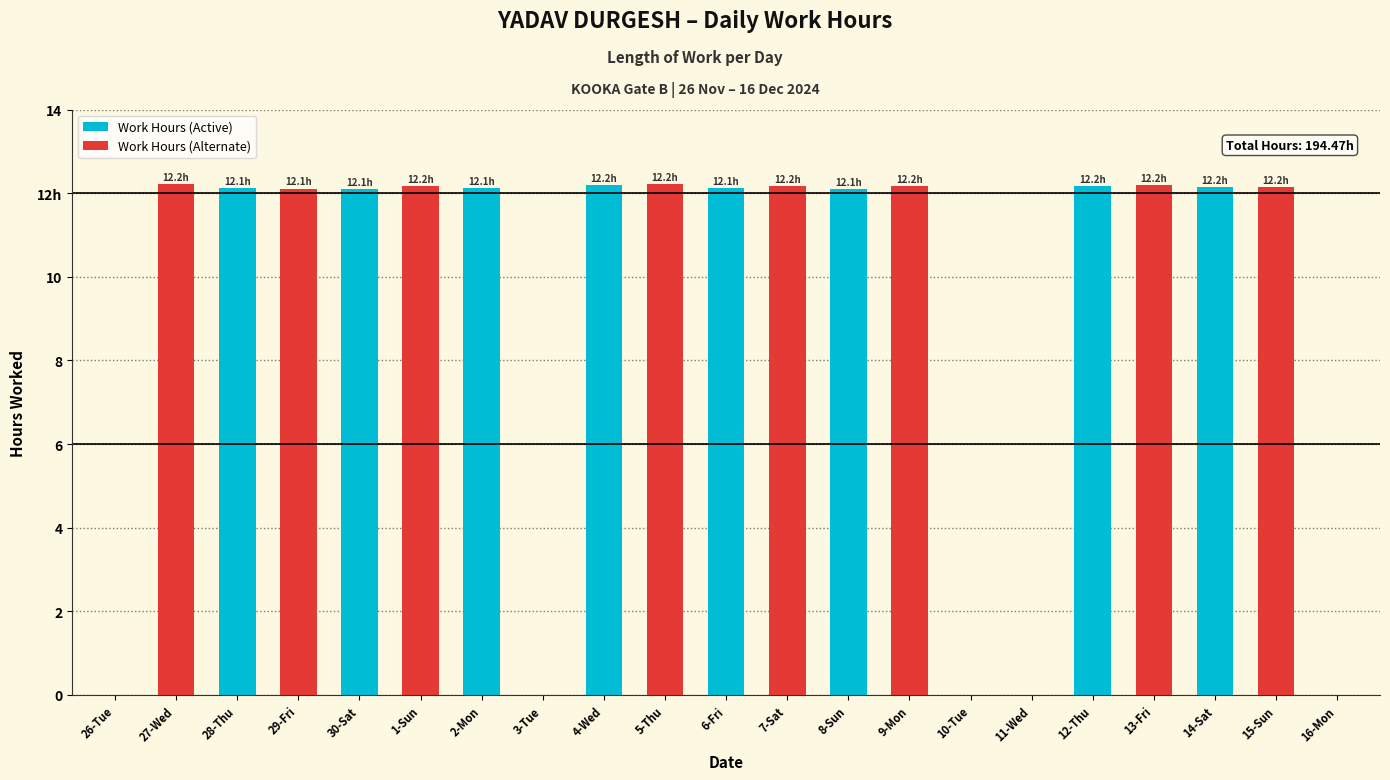

Rank the categories by value from highest to lowest.

27-Wed, 5-Thu, 13-Fri, 4-Wed, 7-Sat, 9-Mon, 1-Sun, 12-Thu, 14-Sat, 15-Sun, 6-Fri, 28-Thu, 2-Mon, 29-Fri, 30-Sat, 8-Sun, 26-Tue, 3-Tue, 10-Tue, 11-Wed, 16-Mon